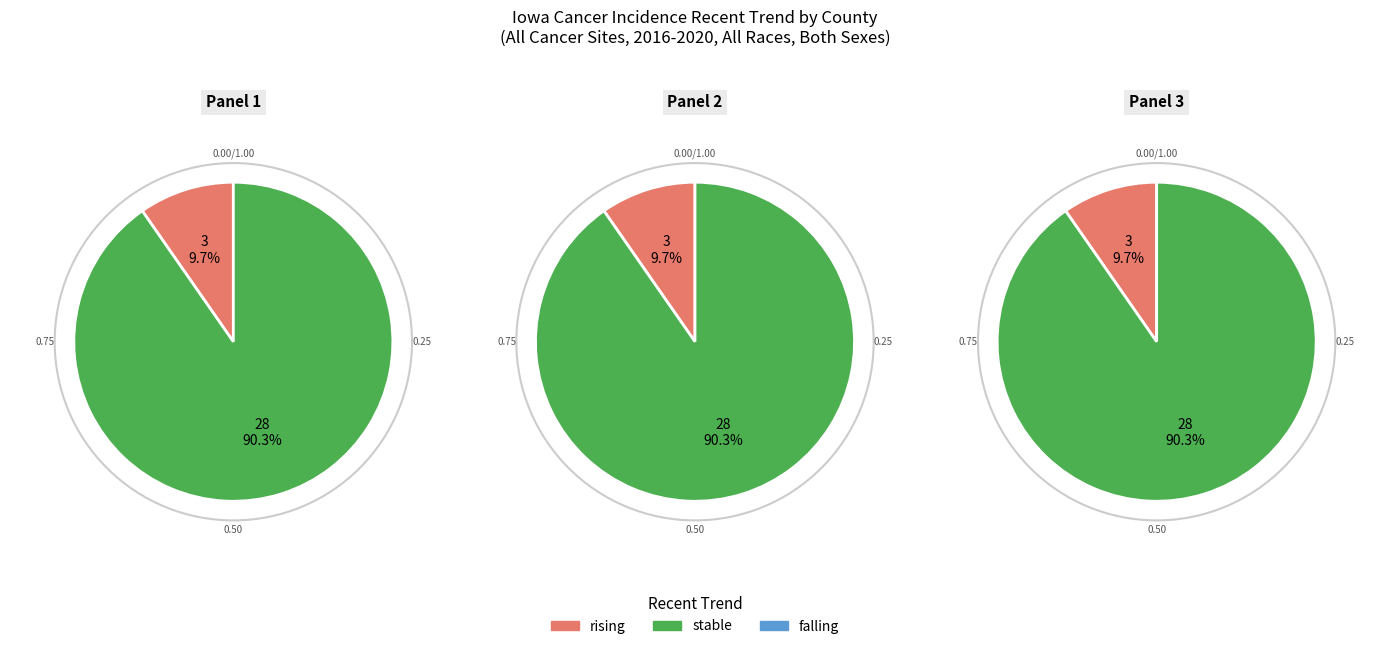

What is the smallest slice in the pie chart?

falling